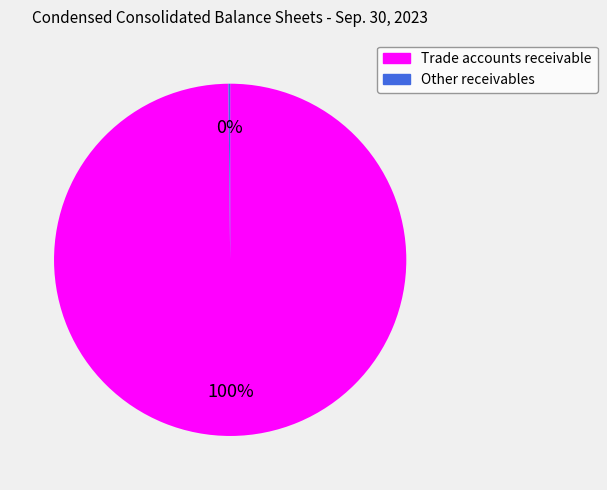

To the nearest percent, what is the difference between the largest and smallest slice percentages?

100%